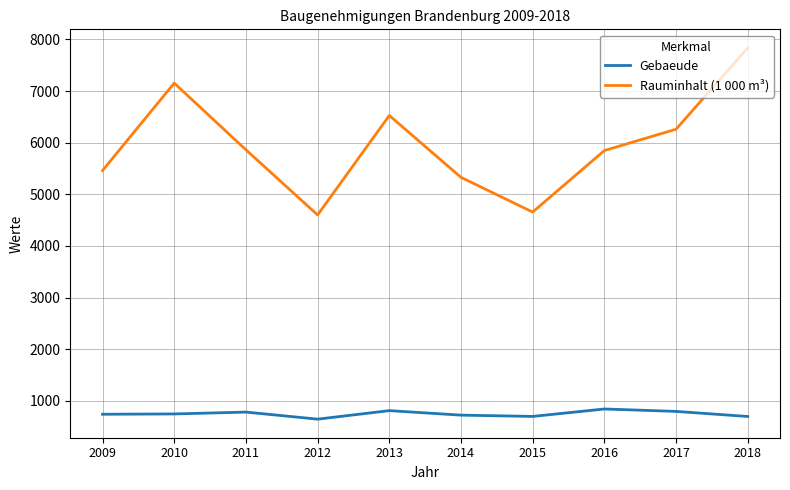

Read the Gebaeude value at 2018.

698